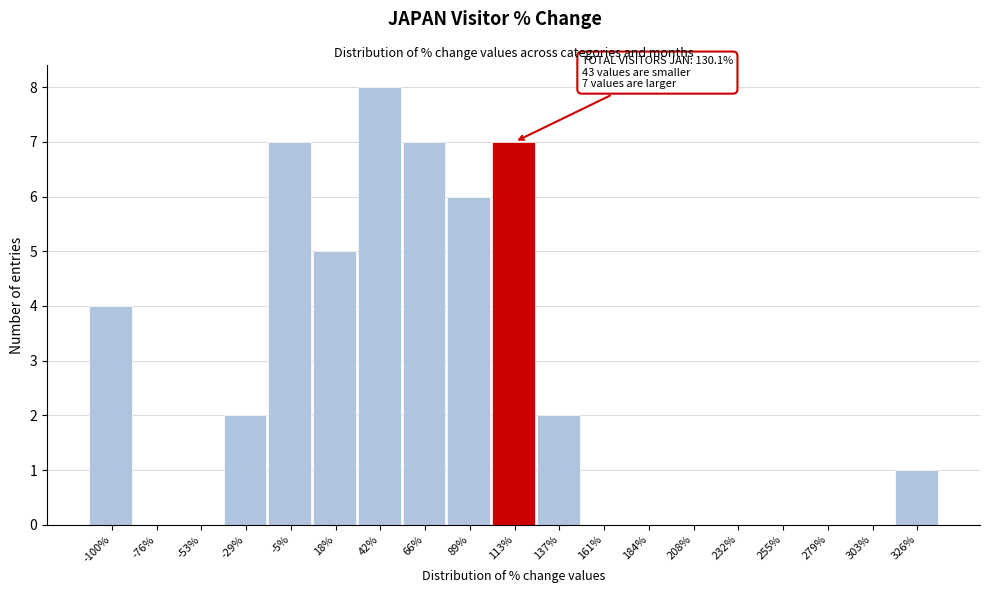

Reading left to right, extract all data points from this chart.

-100%=4	-76%=0	-53%=0	-29%=2	-5%=7	18%=5	42%=8	66%=7	89%=6	113%=7	137%=2	161%=0	184%=0	208%=0	232%=0	255%=0	279%=0	303%=0	326%=1